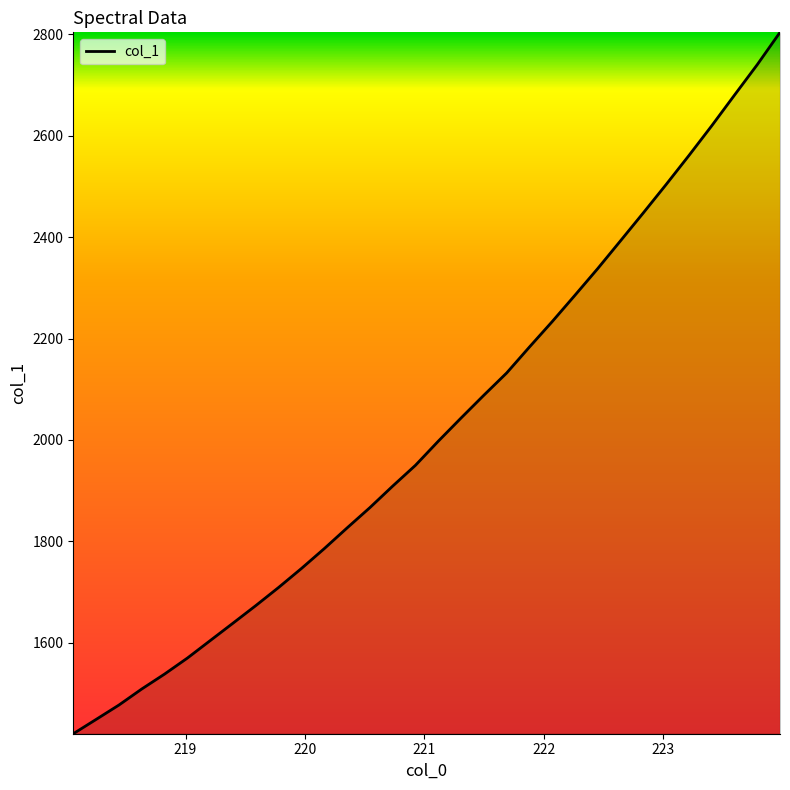

What is the greatest value displayed?

2803.6